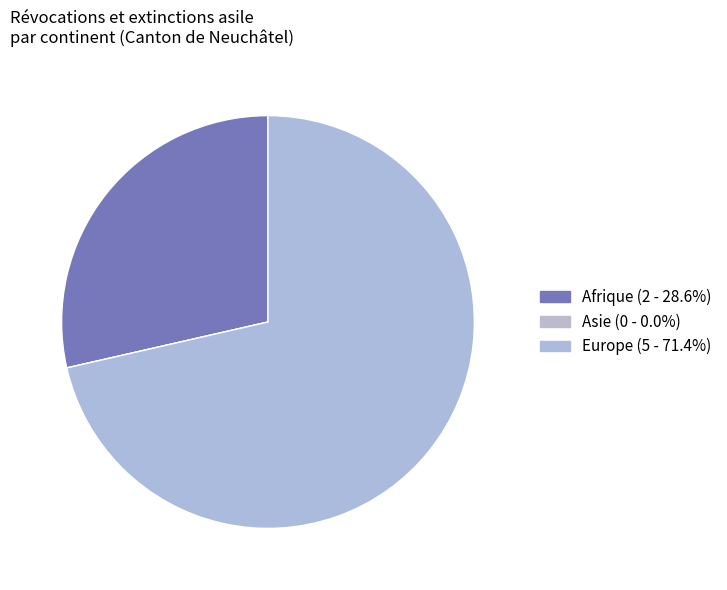

Which category has the biggest portion of the pie?

Europe